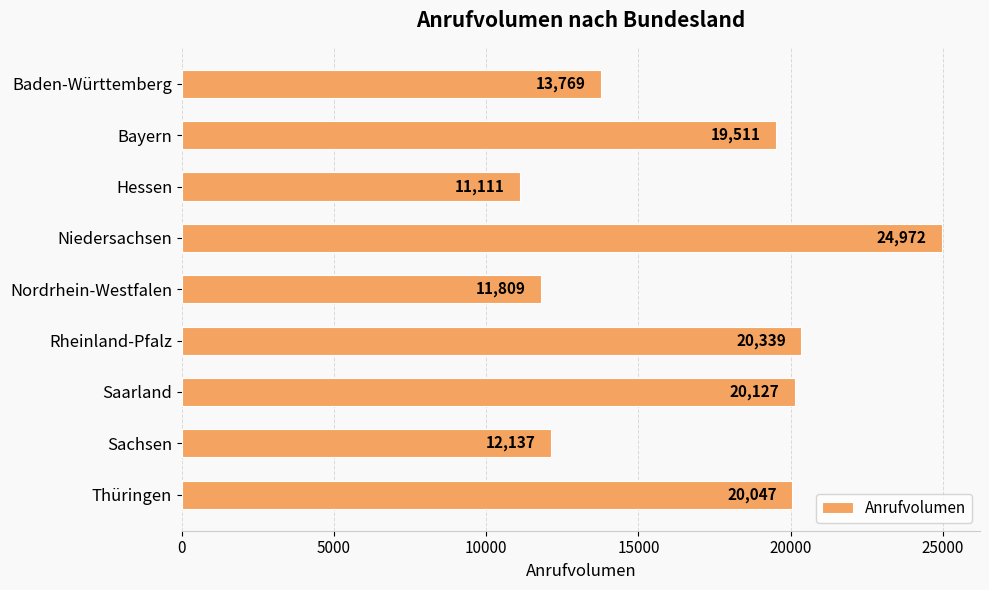

What is the label of the 7th bar from the top?

Saarland